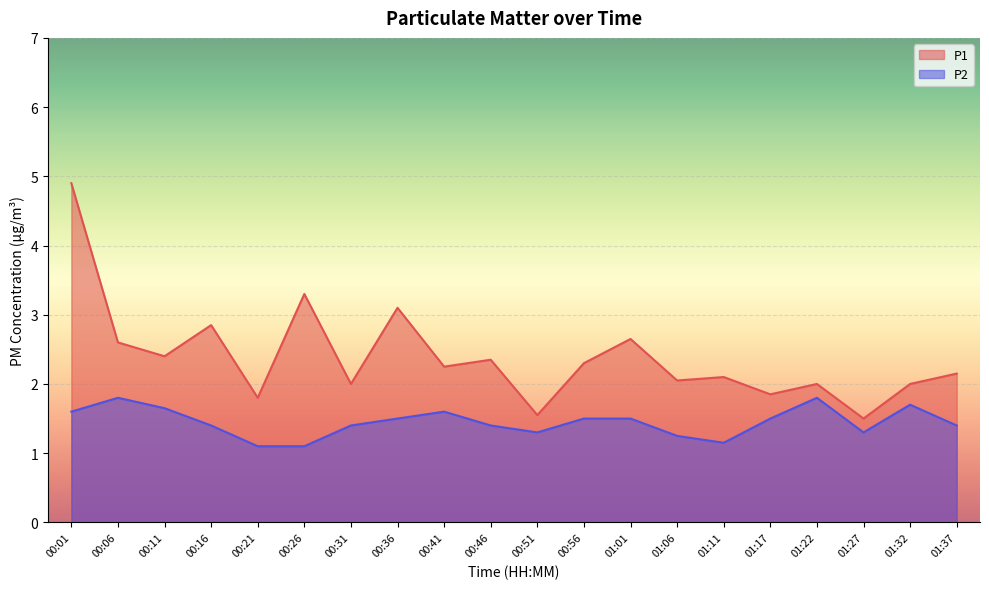

What position from the left is 01:01?

13